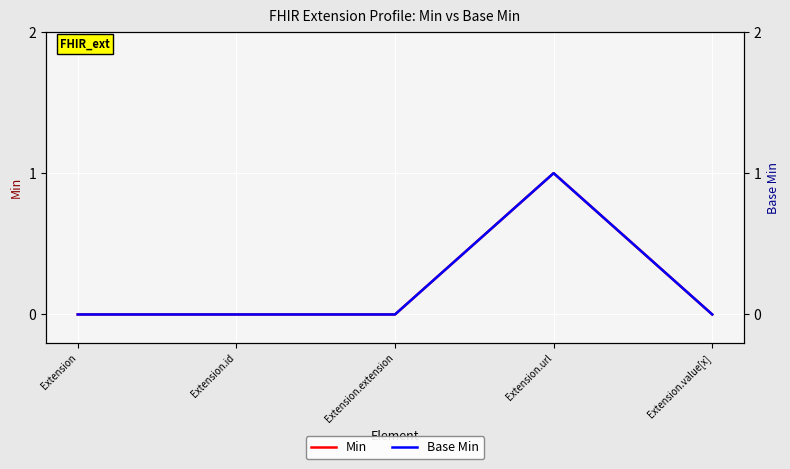

Where is Min nearest to the value 0?

Extension